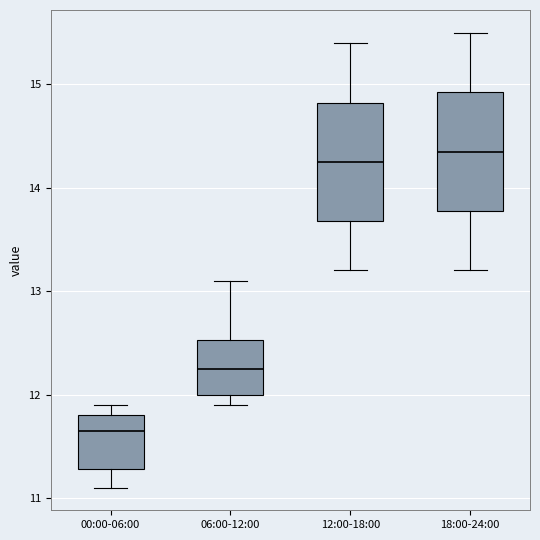

Reading left to right, read every box against the y-axis: the position of its median line, the range the box covers, and the ends of its whiskers. The values are not printed on the chart, so give them approximately, as read against the axis.

00:00-06:00: median 11.7, box 11.3 to 11.8, whiskers 11.1 to 11.9
06:00-12:00: median 12.3, box 12.0 to 12.5, whiskers 11.9 to 13.1
12:00-18:00: median 14.3, box 13.7 to 14.8, whiskers 13.2 to 15.4
18:00-24:00: median 14.4, box 13.8 to 14.9, whiskers 13.2 to 15.5